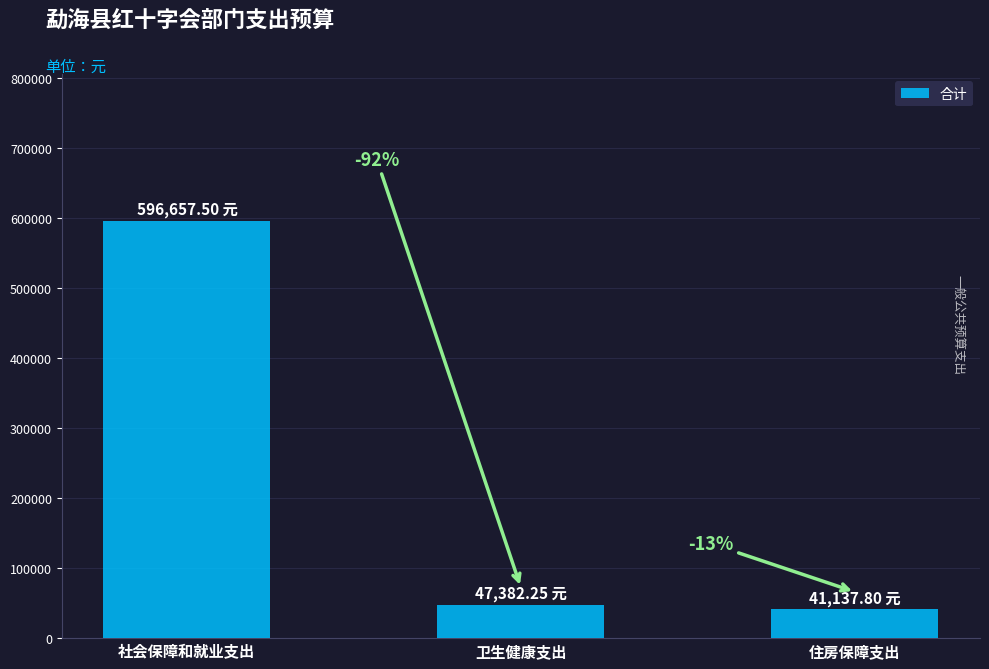

What is the difference between the values at 社会保障和就业支出 and 住房保障支出?

555519.7